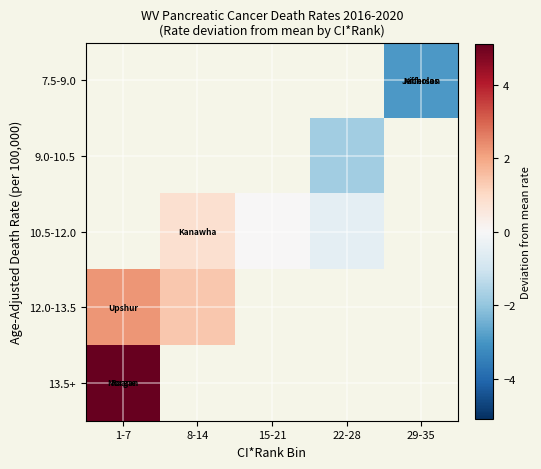

How many data points does each series have?

5